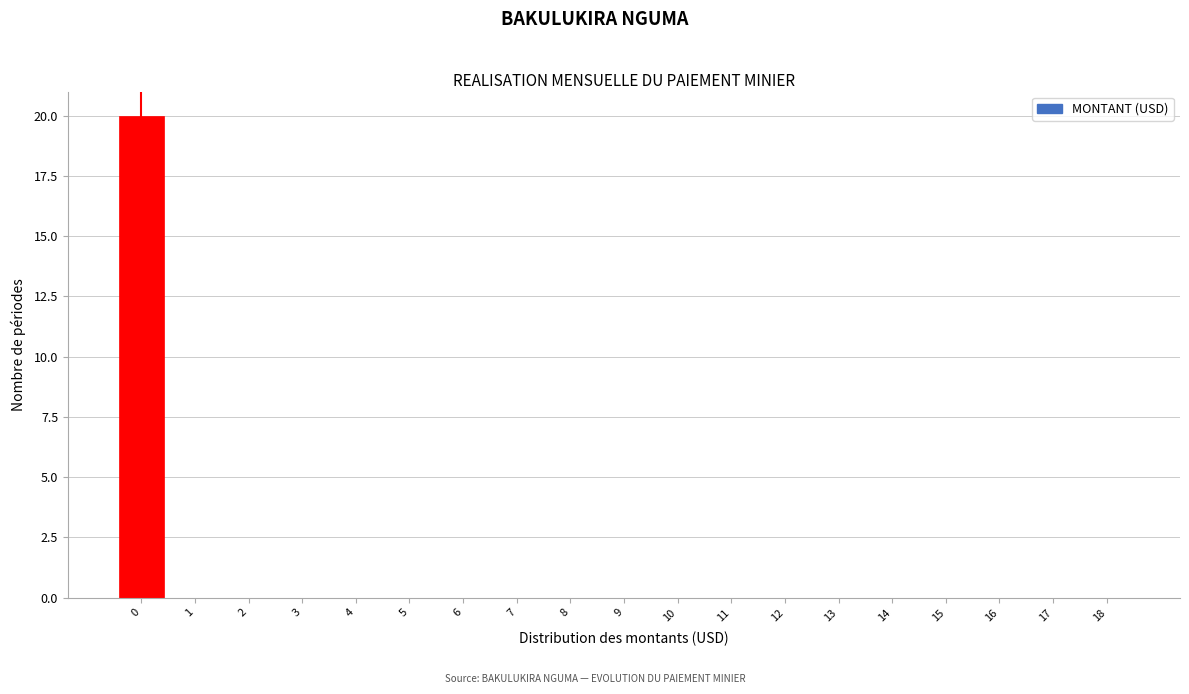

Which range on the x-axis has the tallest bar?

-0.5 to 0.5